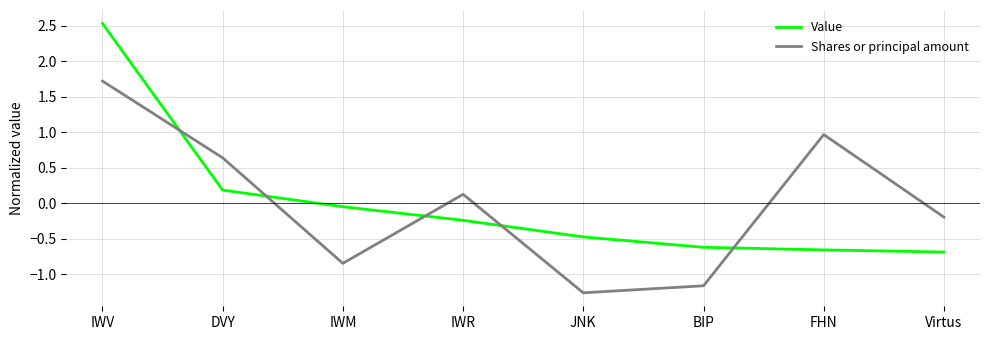

At which label does Value first exceed 0?

IWV